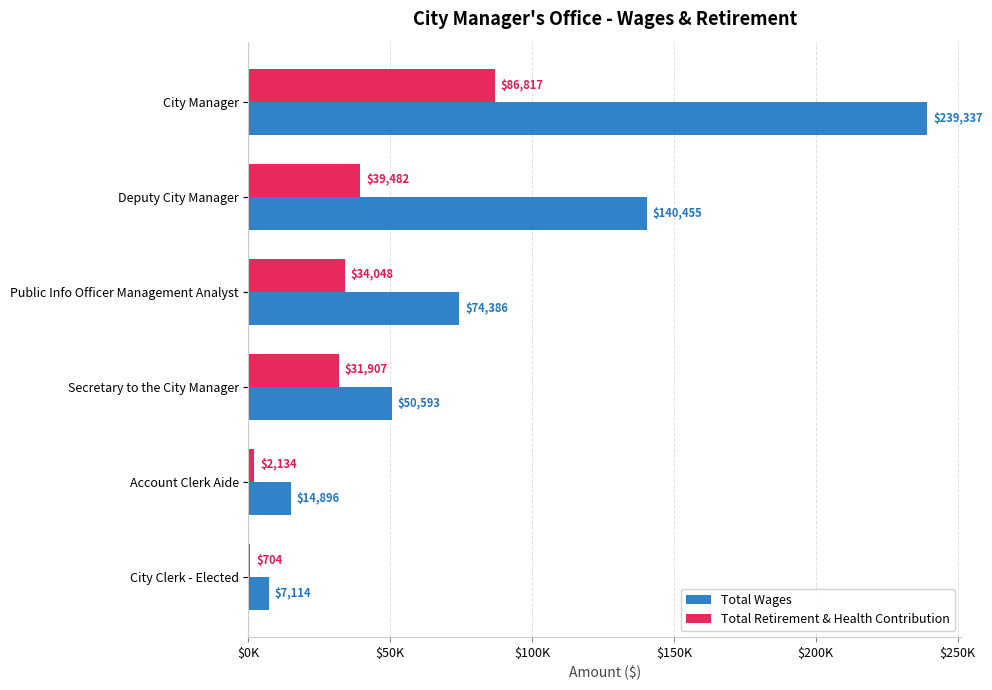

At which category is the sum across all series the highest?

City Manager